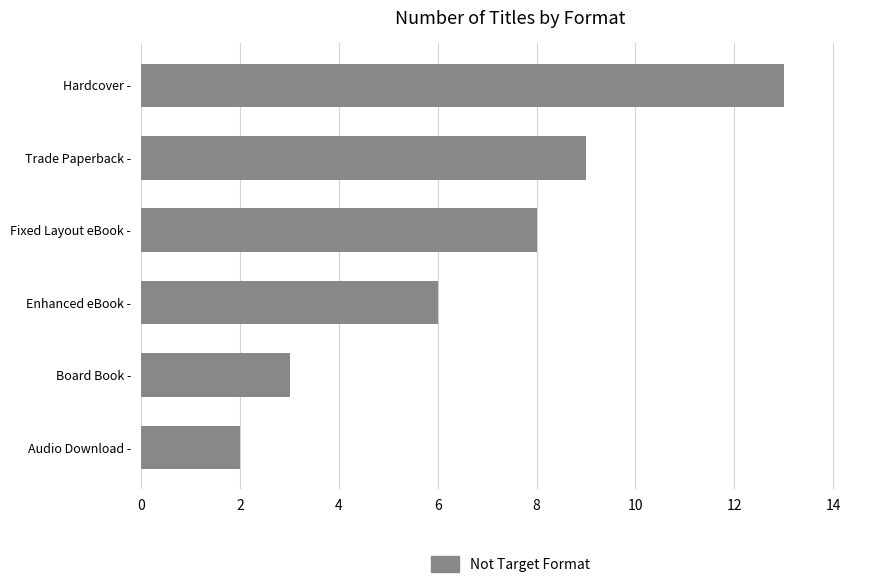

Are the bars horizontal?

Yes